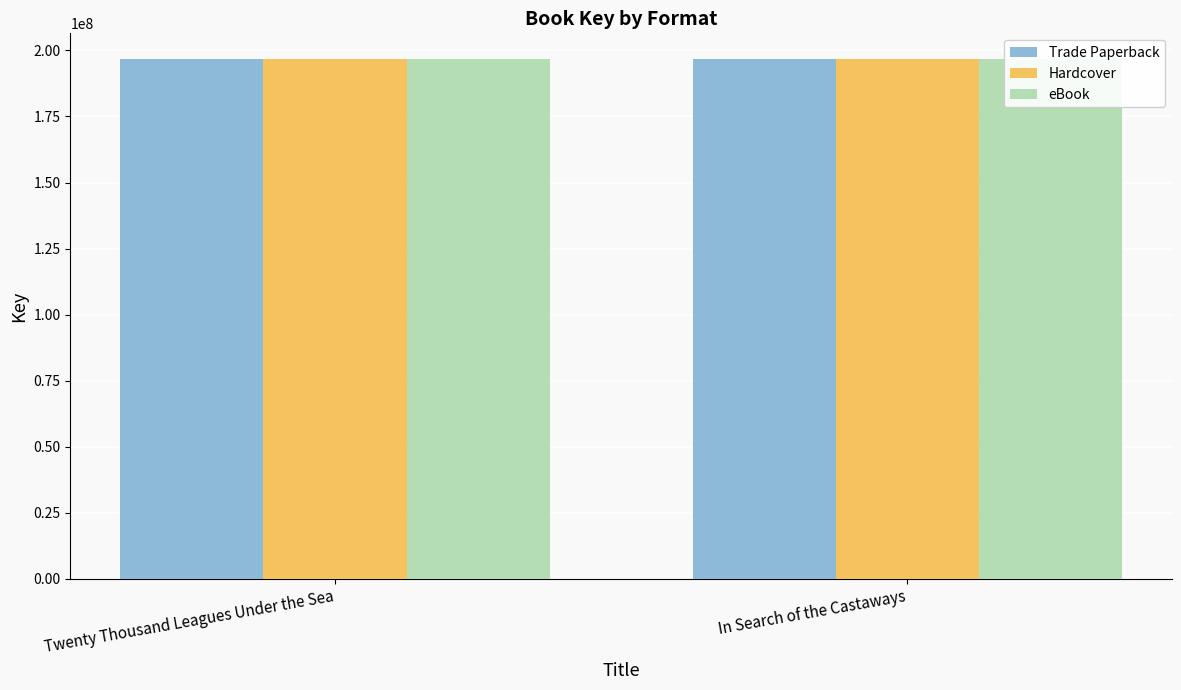

What is the value of the Hardcover bar at the 1st from the left?

196619899